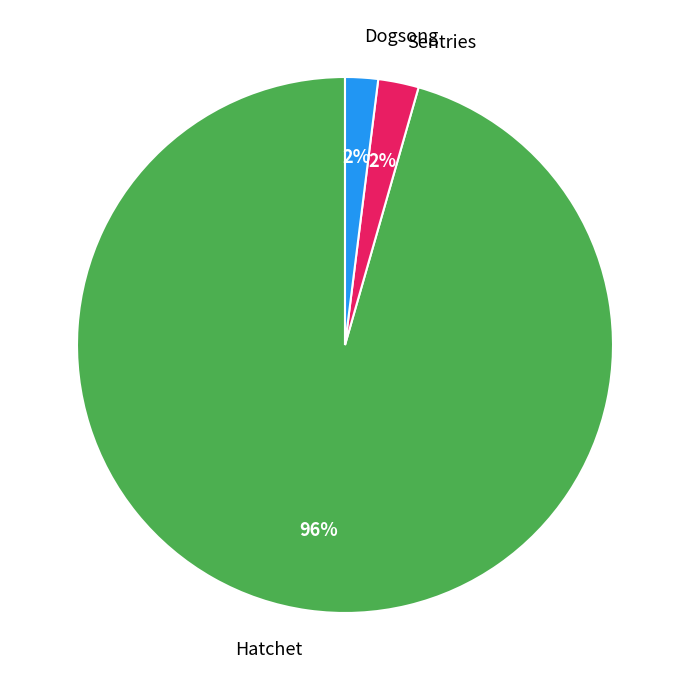

Which slice is the largest?

Hatchet